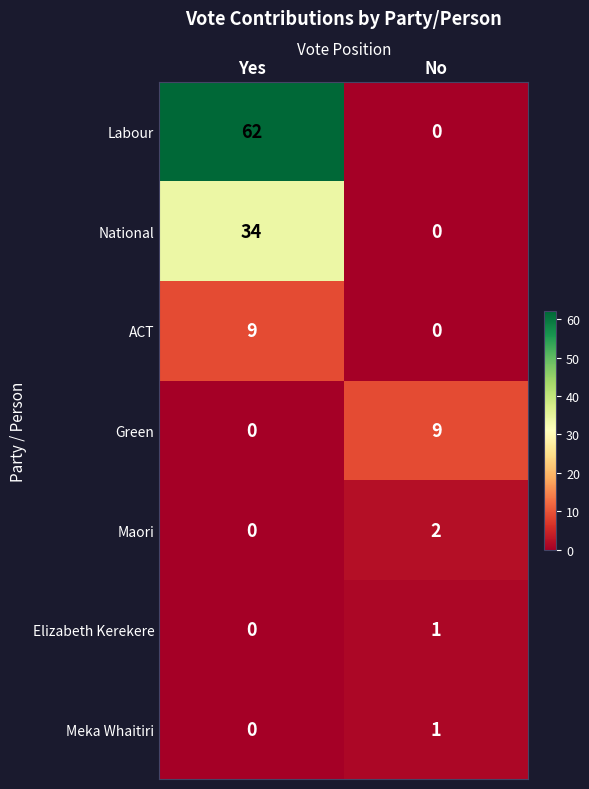

What is the sum of the Green values at No and Yes?

9